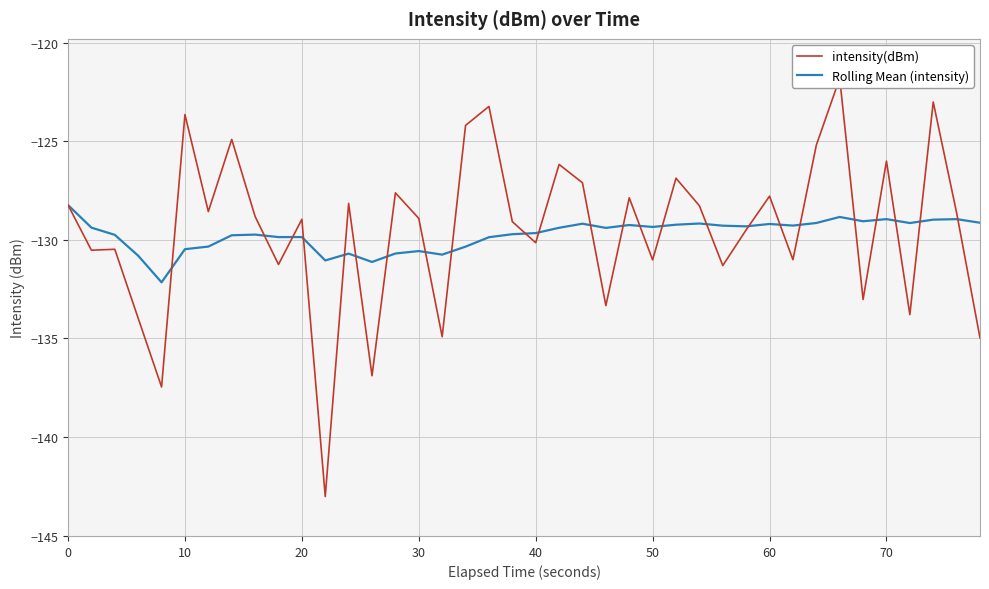

What is the highest value of the Rolling Mean (intensity) series?

-128.2